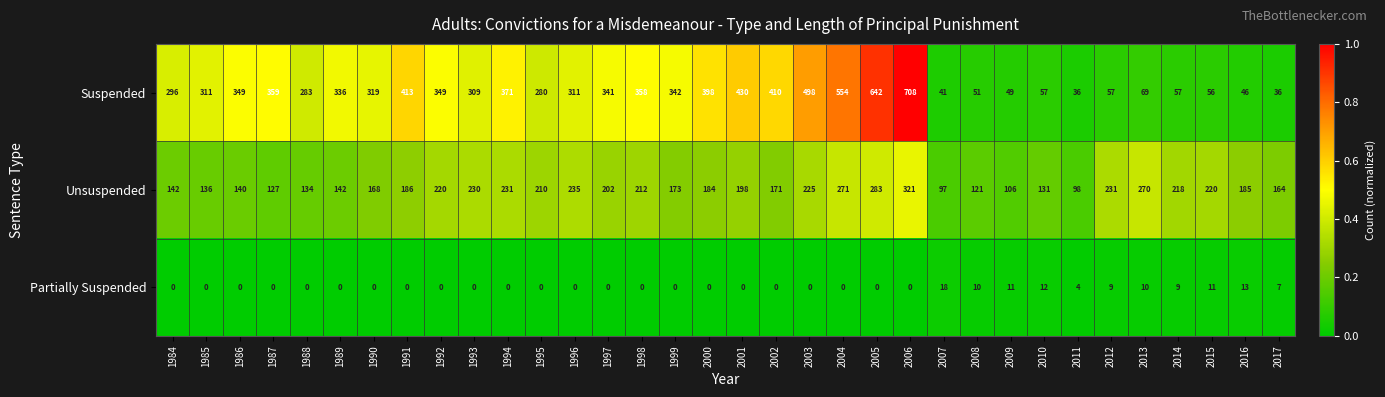

Where is Suspended nearest to the value 372?

1994